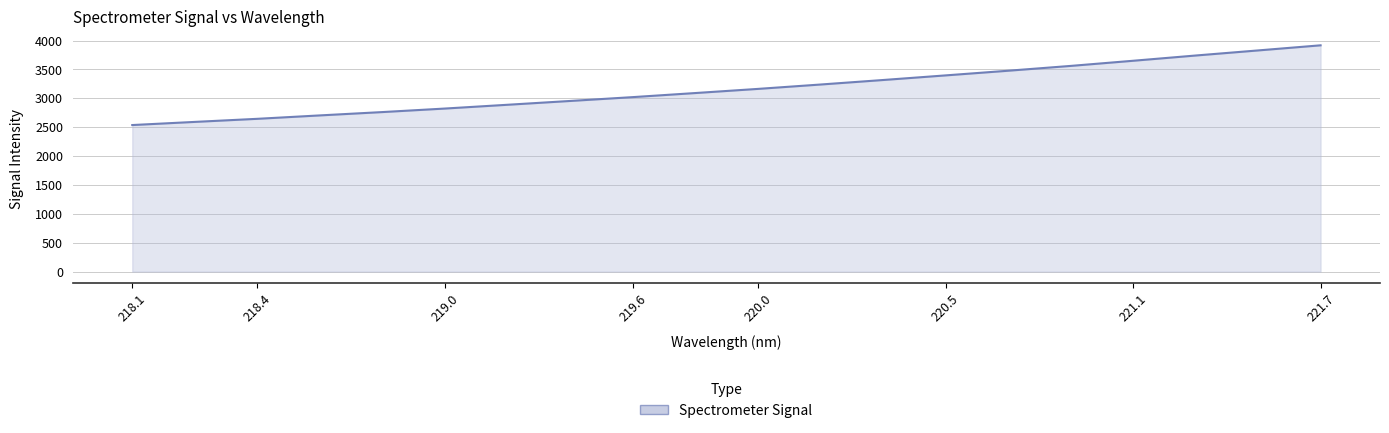

What is the sum of all values?

63321.7